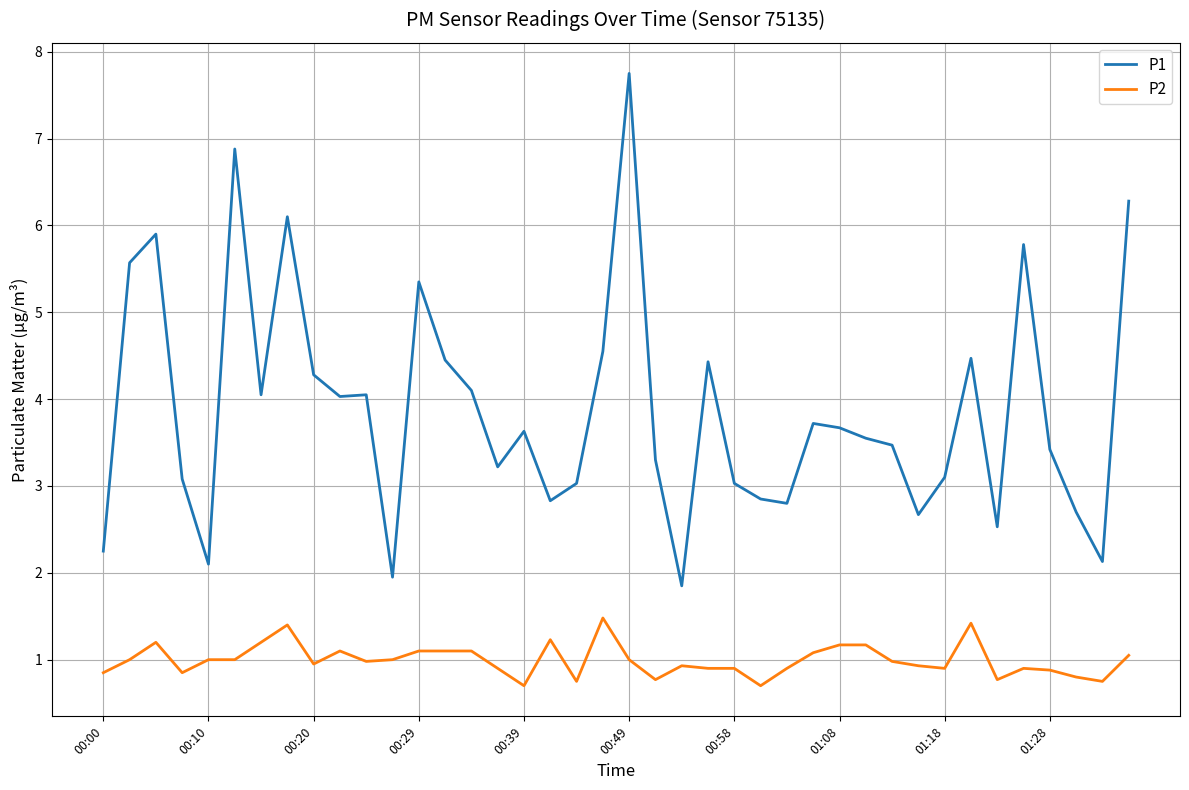

What is the minimum value for P2?

0.7